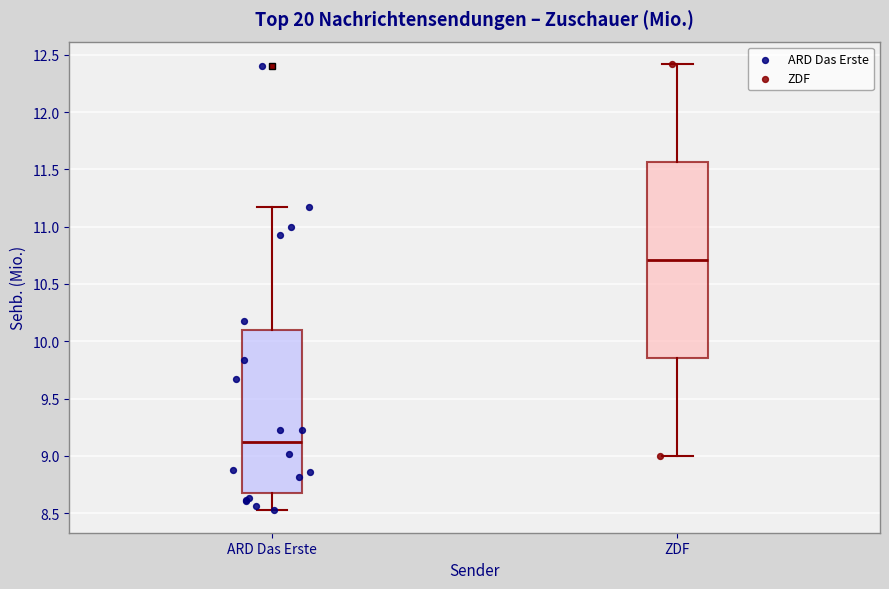

Where is the upper edge of the box for ZDF on the y-axis? The values are not printed on the chart, so give them approximately, as read against the axis.

11.55